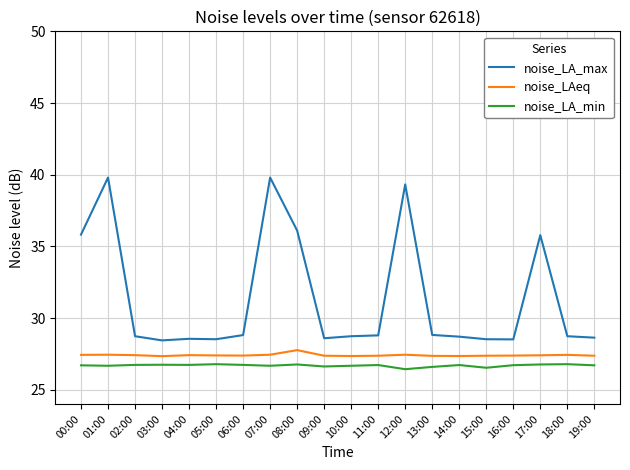

What position from the right is 11:00?

9